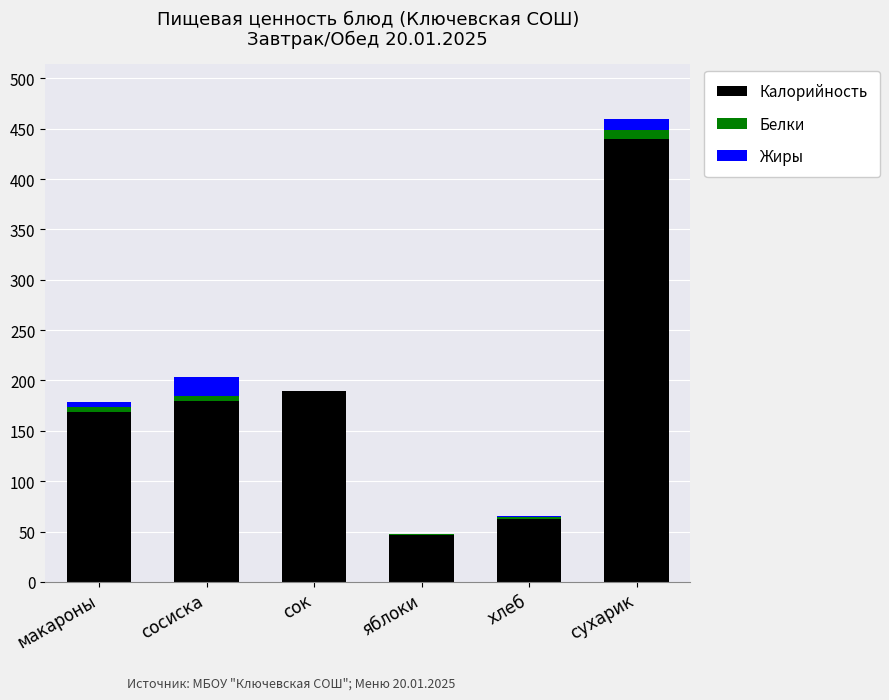

Which category has the highest value in the Калорийность series?

сухарик